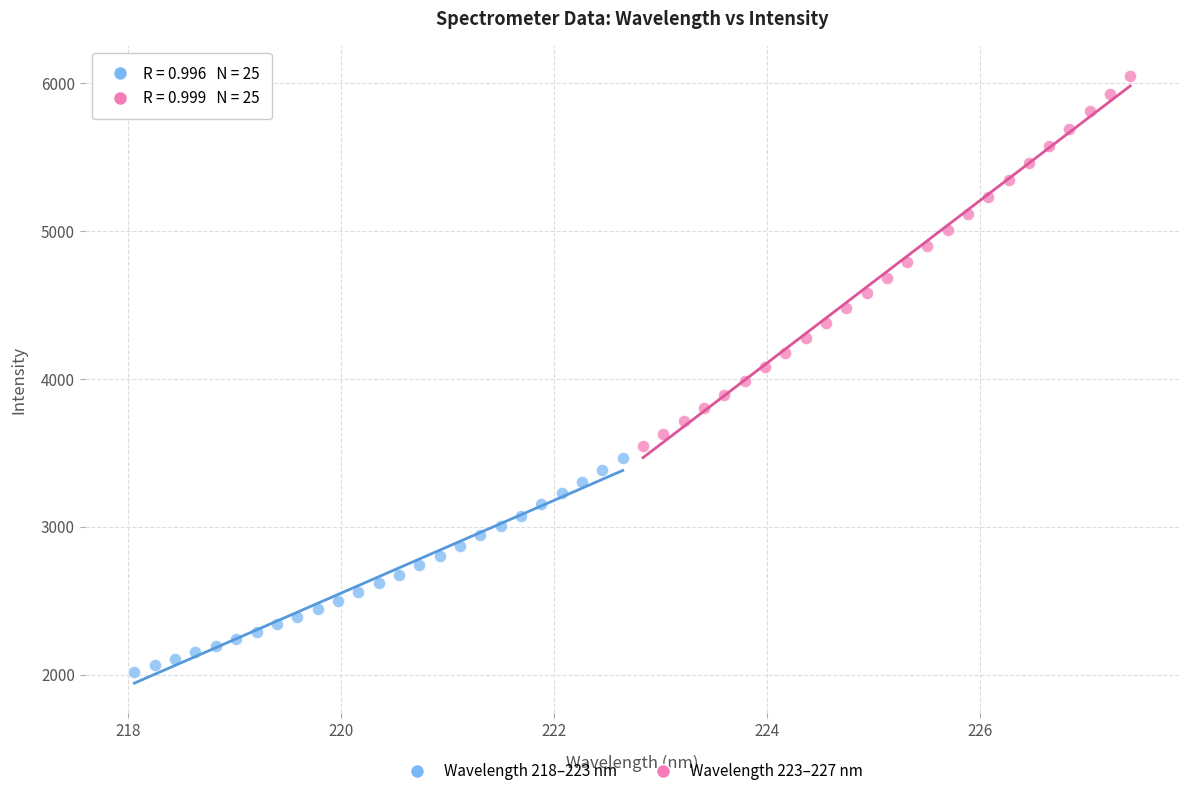

Which series reaches the maximum Y coordinate?

Wavelength 223–227 nm